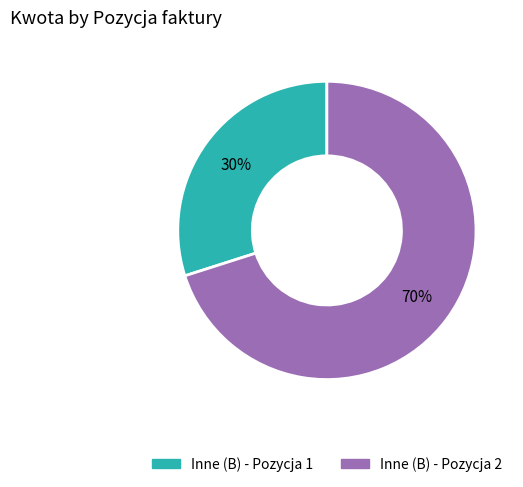

How many slices are in this pie chart?

2